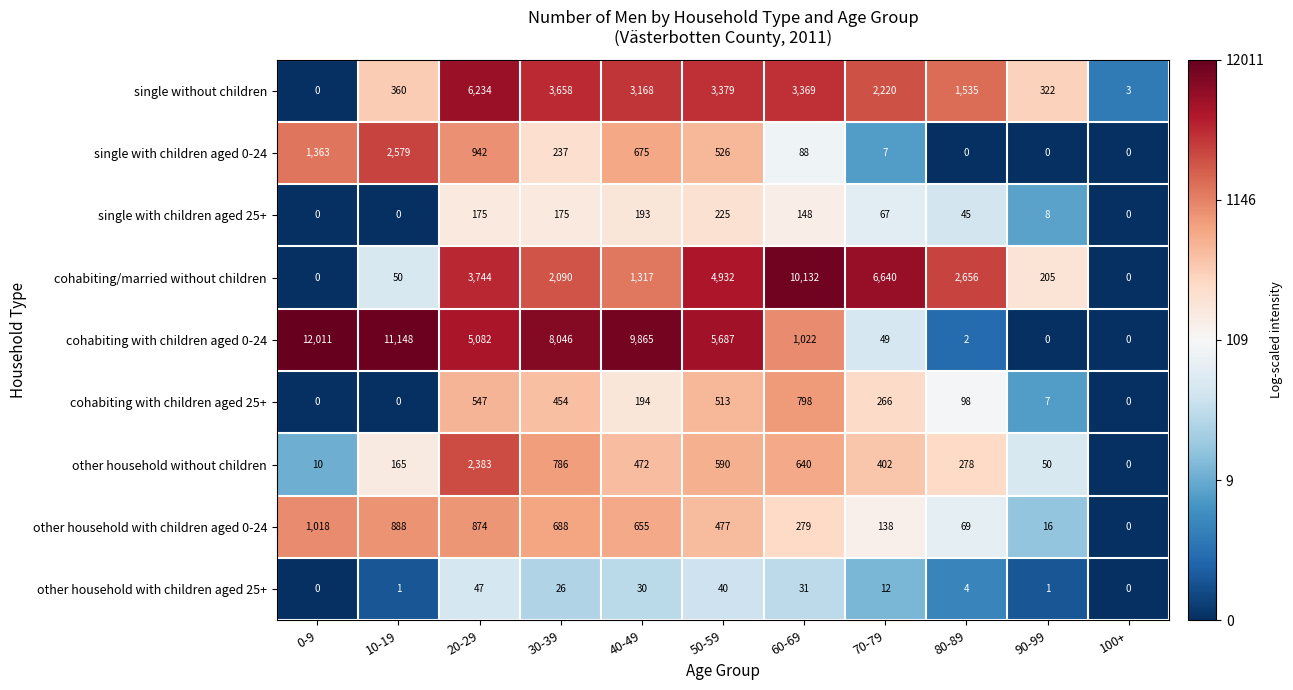

What is the difference between the highest and lowest values at 80-89?

2656